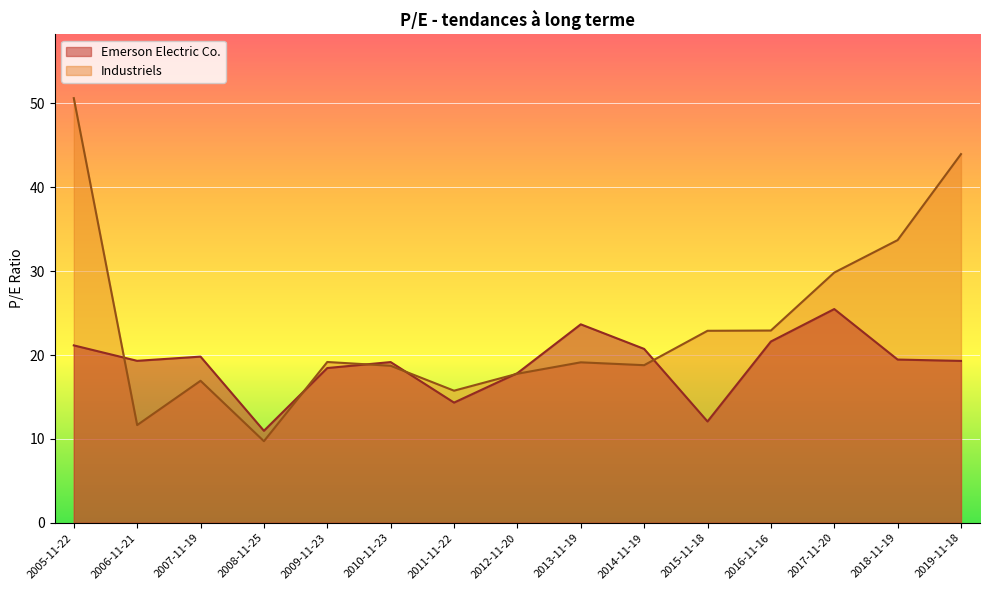

Is the value of Industriels at 2016-11-16 greater than the value of Emerson Electric Co. at 2007-11-19?

Yes